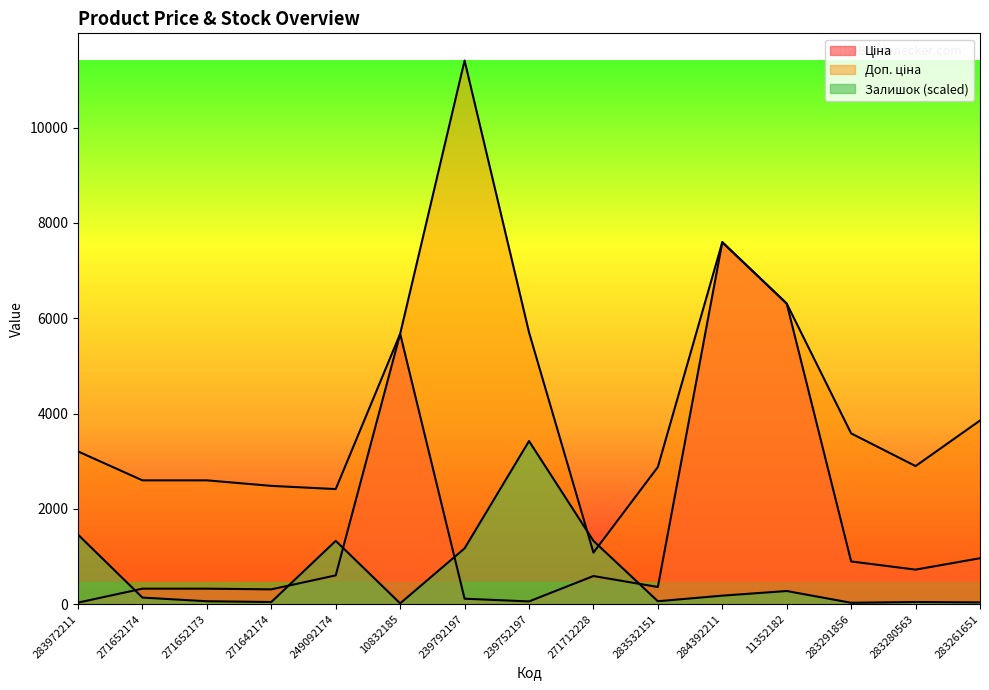

What is the difference between the highest and lowest values at 239792197?

11295.9